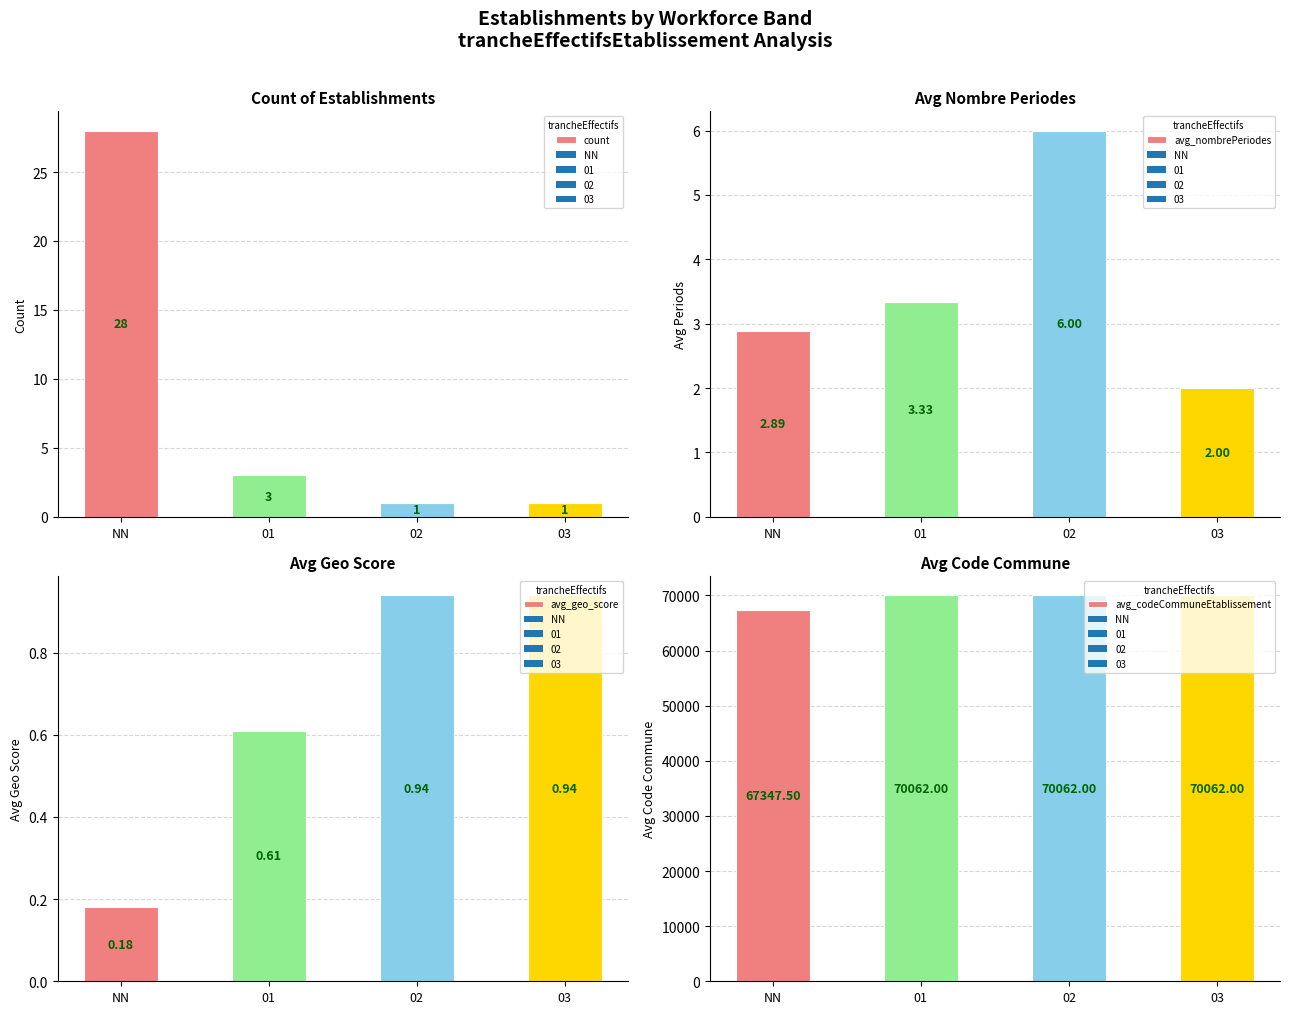

What is the label of the 3rd bar from the right?

01